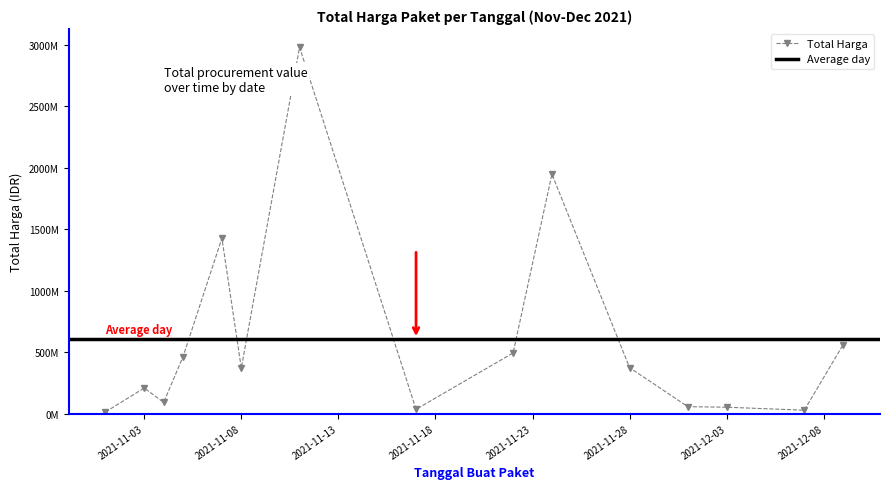

What is the value of the 3rd point from the left?

90672075